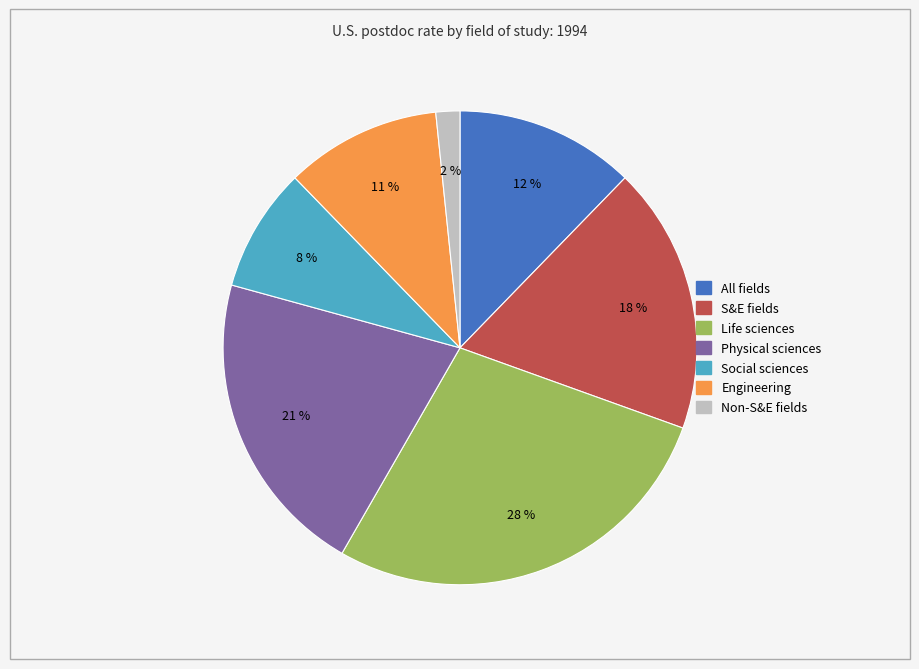

What is the smallest slice in the pie chart?

Non-S&E fields